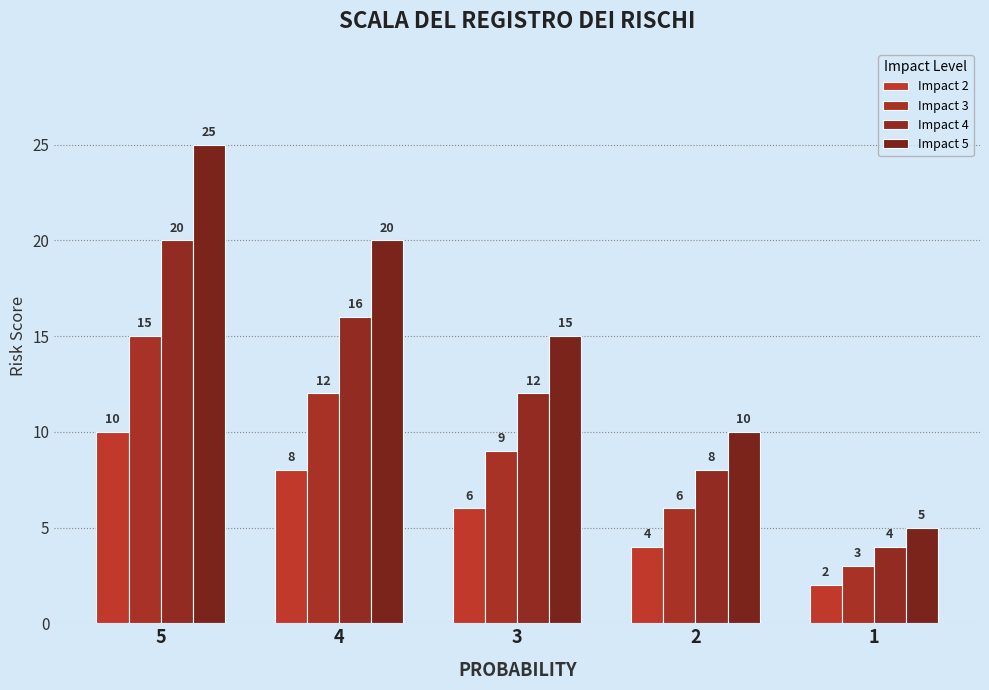

Which has a higher value, 3 or 5?

5